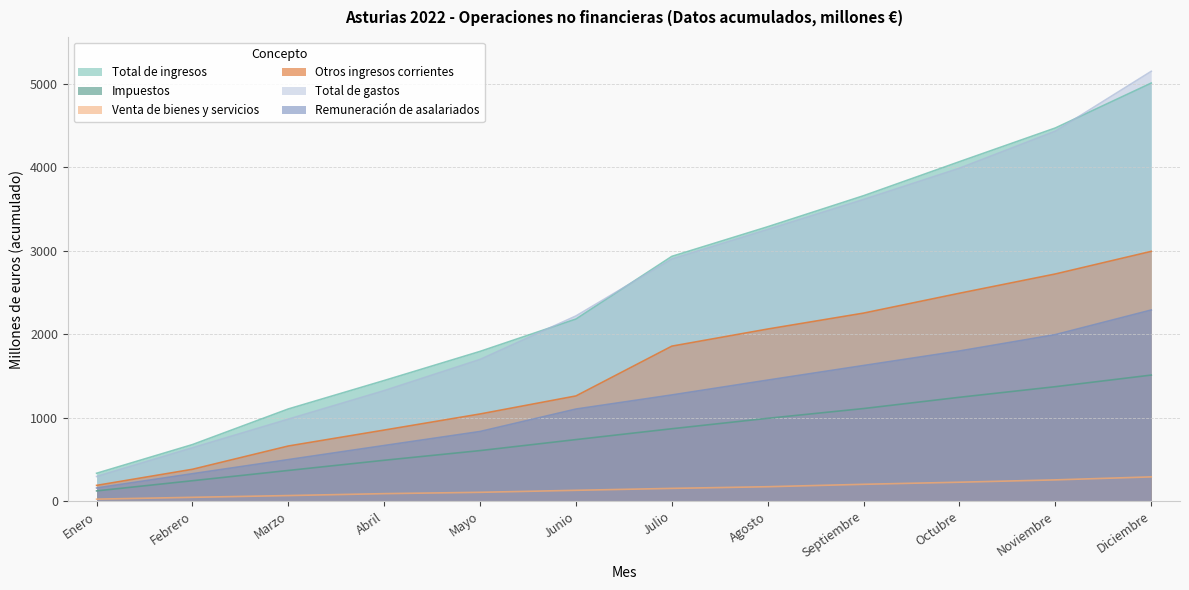

What is the sum of all Total de gastos values?

30505